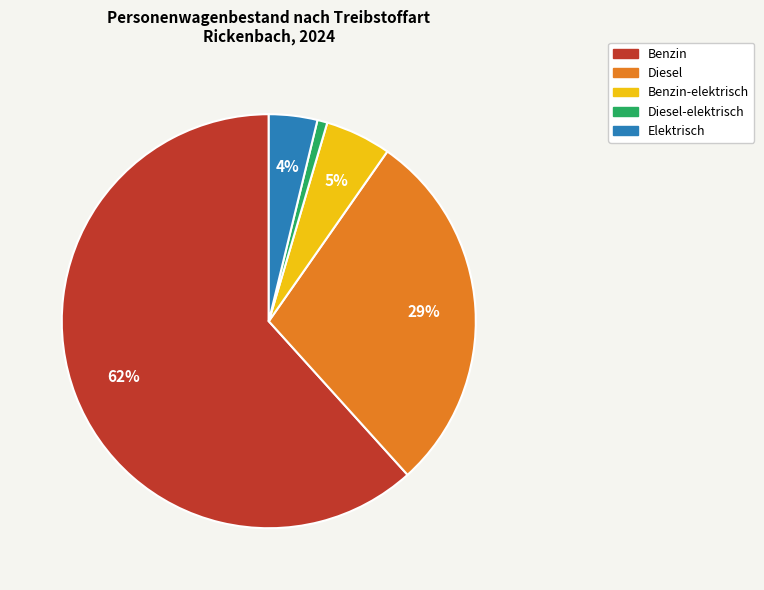

Is the sum of Elektrisch and Benzin greater than half?

Yes